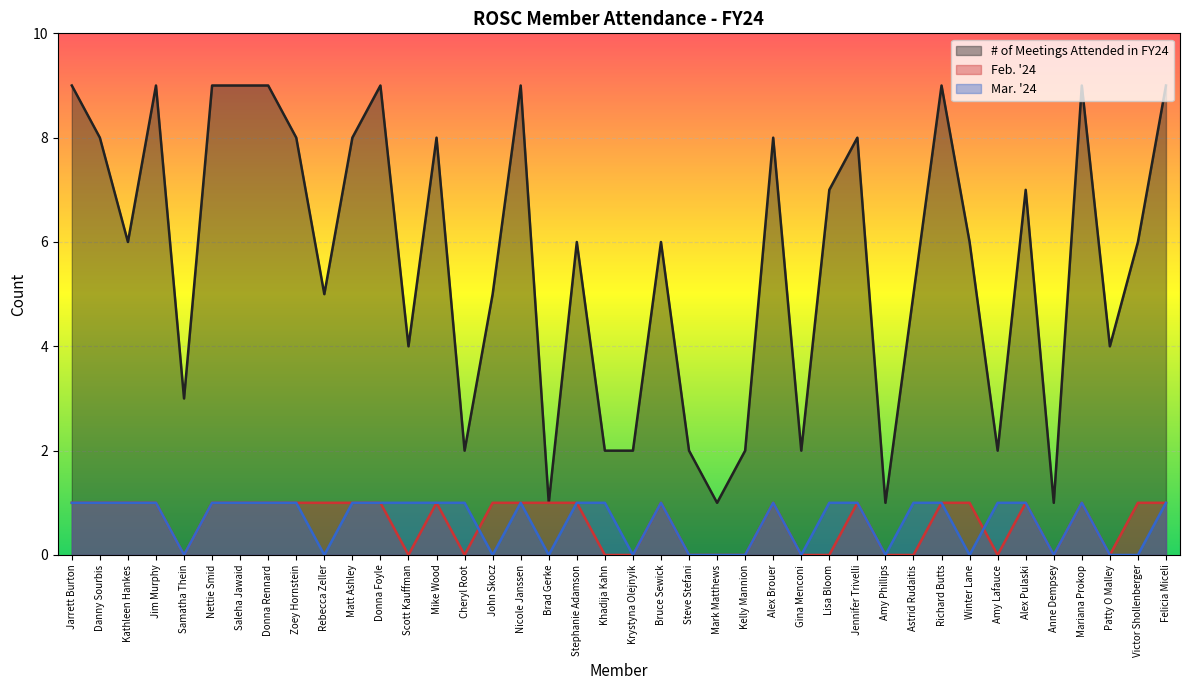

What is the value of the Feb. '24 point at the 32nd from the left?

1